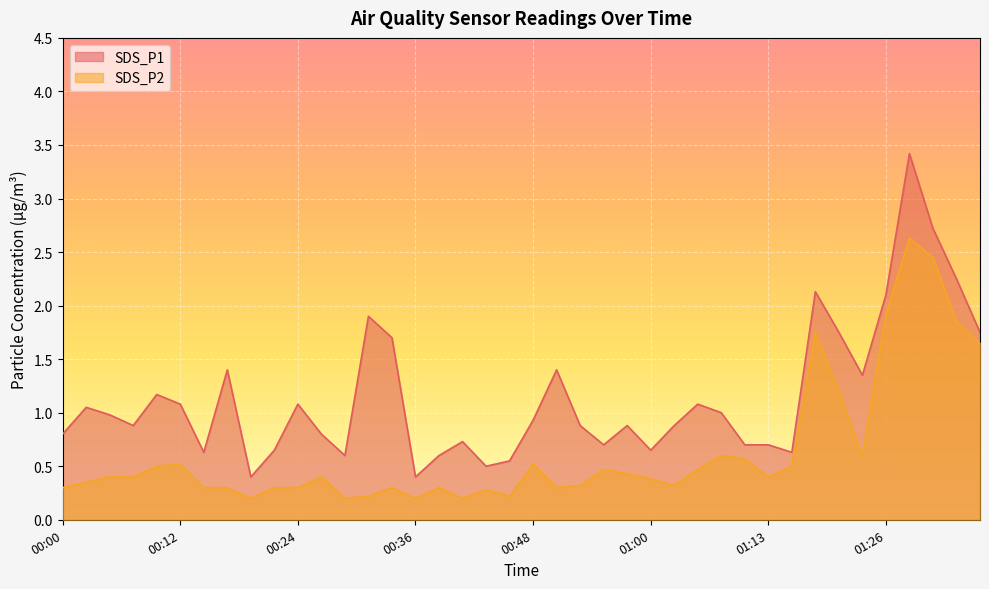

Reading left to right, extract all data points from this chart.

SDS_P1: 00:00=0.8	00:02=1.1	00:04=1.0	00:07=0.9	00:09=1.2	00:12=1.1	00:14=0.6	00:17=1.4	00:19=0.4	00:21=0.7	00:24=1.1	00:26=0.8	00:29=0.6	00:31=1.9	00:34=1.7	00:36=0.4	00:38=0.6	00:41=0.7	00:43=0.5	00:46=0.6	00:48=0.9	00:51=1.4	00:53=0.9	00:55=0.7	00:58=0.9	01:00=0.7	01:03=0.9	01:05=1.1	01:08=1.0	01:11=0.7	01:13=0.7	01:16=0.6	01:18=2.1	01:21=1.8	01:23=1.4	01:26=2.1	01:28=3.4	01:30=2.7	01:33=2.2	01:35=1.8
SDS_P2: 00:00=0.3	00:02=0.3	00:04=0.4	00:07=0.4	00:09=0.5	00:12=0.5	00:14=0.3	00:17=0.3	00:19=0.2	00:21=0.3	00:24=0.3	00:26=0.4	00:29=0.2	00:31=0.2	00:34=0.3	00:36=0.2	00:38=0.3	00:41=0.2	00:43=0.3	00:46=0.2	00:48=0.5	00:51=0.3	00:53=0.3	00:55=0.5	00:58=0.4	01:00=0.4	01:03=0.3	01:05=0.5	01:08=0.6	01:11=0.6	01:13=0.4	01:16=0.5	01:18=1.8	01:21=1.2	01:23=0.6	01:26=1.9	01:28=2.6	01:30=2.5	01:33=1.9	01:35=1.6